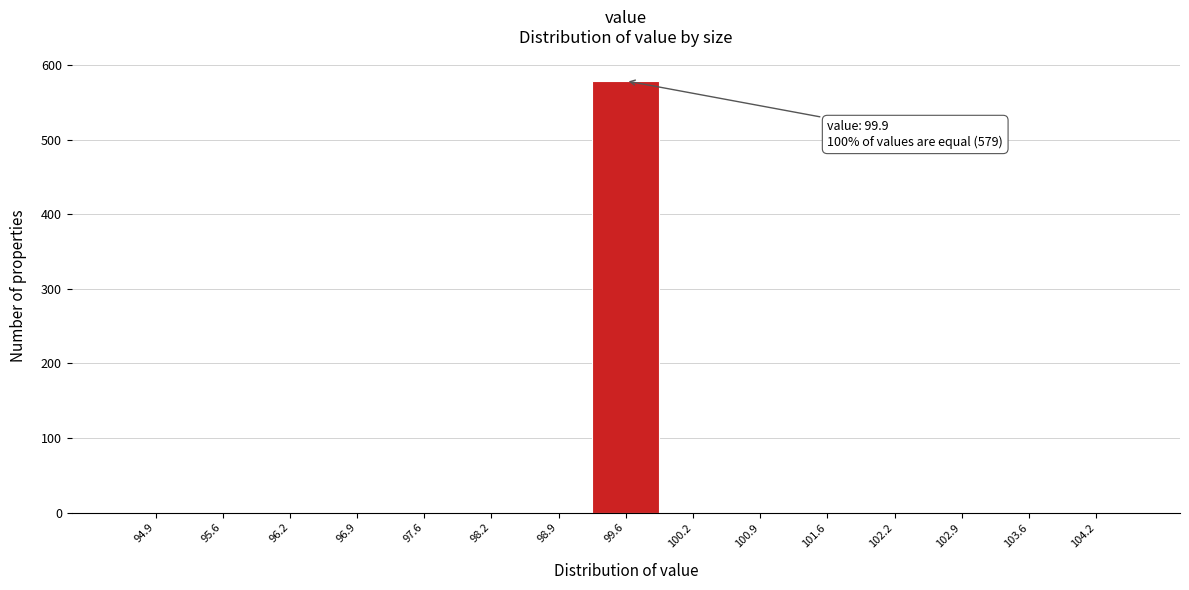

Reading right to left, extract all data points from this chart.

104.2=0	103.6=0	102.9=0	102.2=0	101.6=0	100.9=0	100.2=0	99.6=579	98.9=0	98.2=0	97.6=0	96.9=0	96.2=0	95.6=0	94.9=0